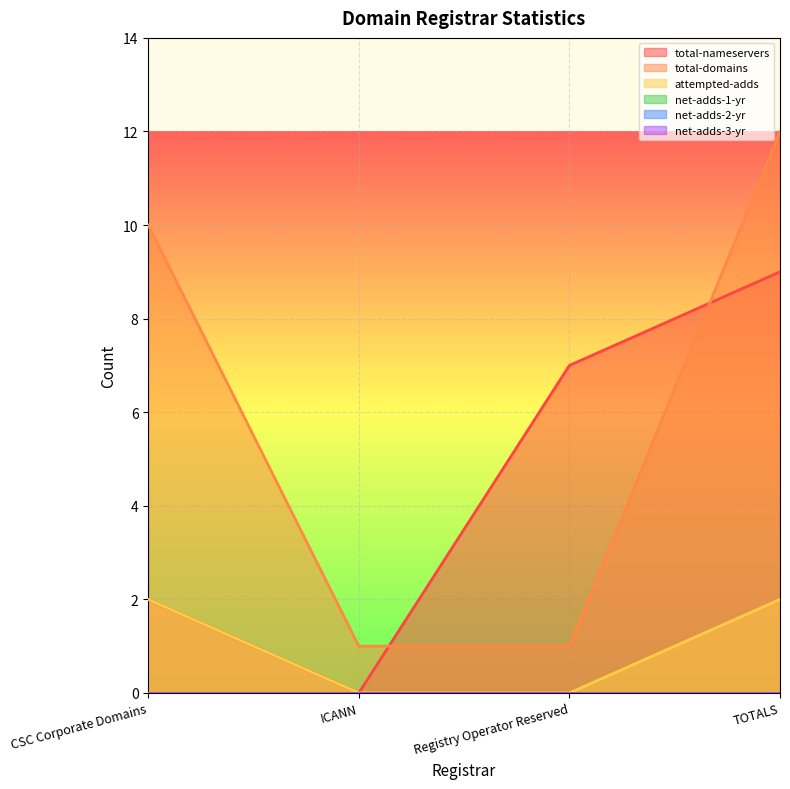

Reading left to right, what are all the values shown in this chart?

total-nameservers: CSC Corporate Domains=2	ICANN=0	Registry Operator Reserved=7	TOTALS=9
total-domains: CSC Corporate Domains=10	ICANN=1	Registry Operator Reserved=1	TOTALS=12
attempted-adds: CSC Corporate Domains=2	ICANN=0	Registry Operator Reserved=0	TOTALS=2